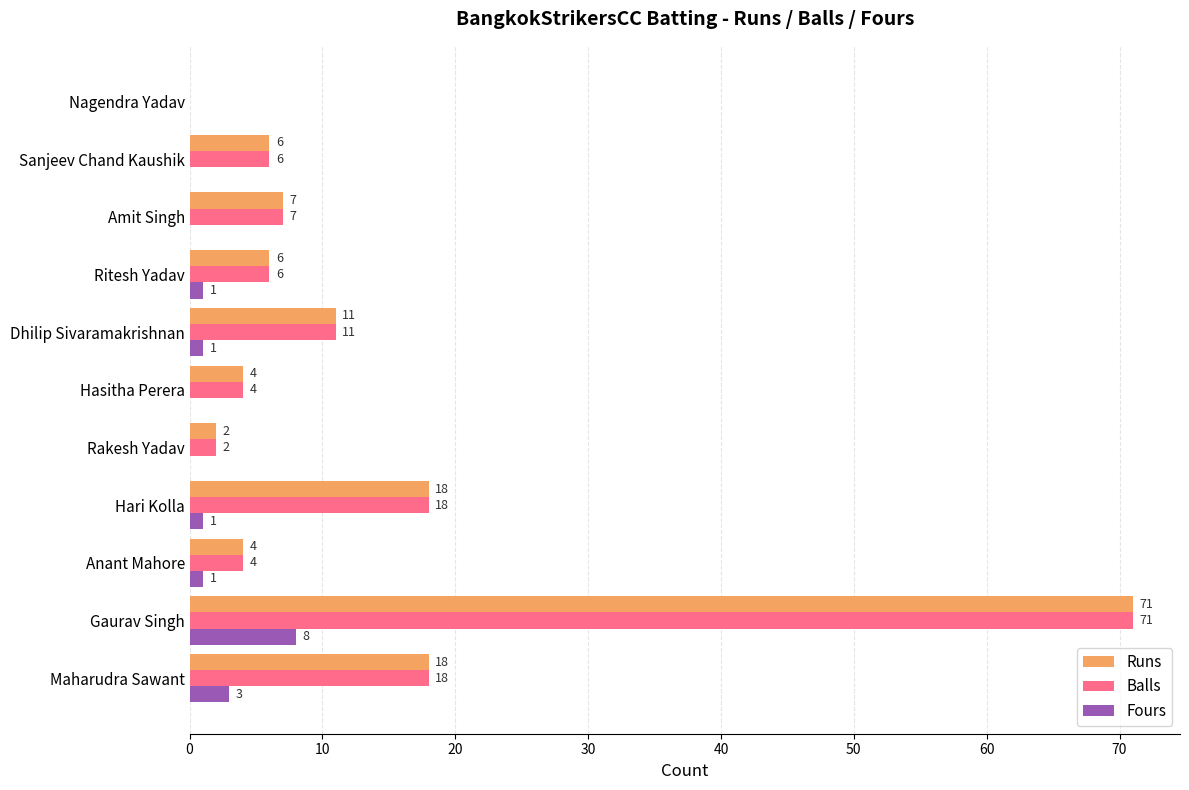

How many Fours values are between 0 and 1?

9